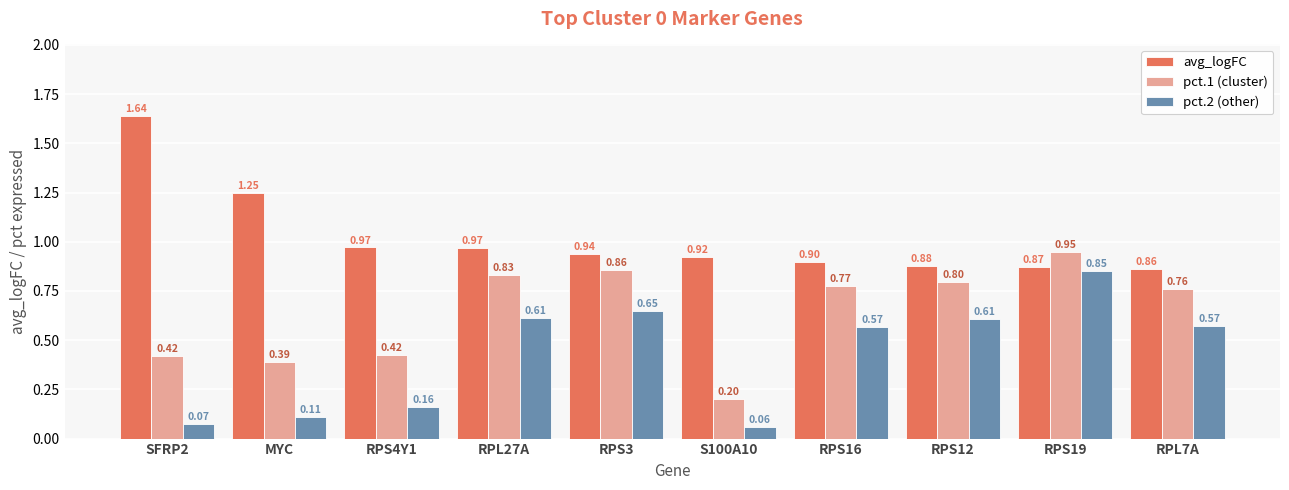

True or false: pct.2 (other) has a value of 0.0 at SFRP2.

False